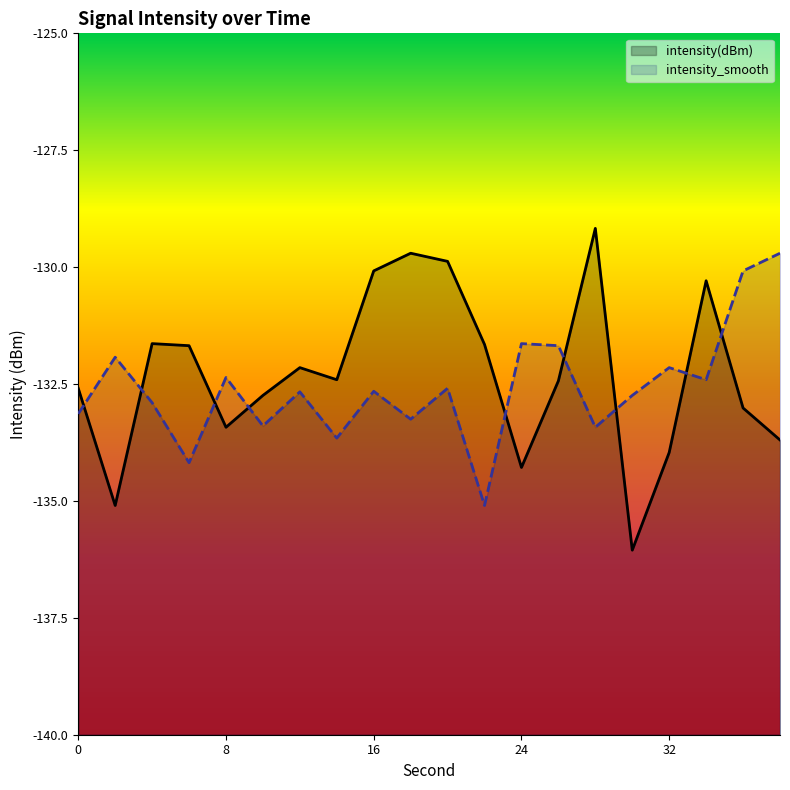

Reading left to right, transcribe all the data shown in this chart.

intensity(dBm): 0=-132.6	2=-135.1	4=-131.6	6=-131.7	8=-133.4	10=-132.7	12=-132.1	14=-132.4	16=-130.1	18=-129.7	20=-129.9	22=-131.7	24=-134.3	26=-132.4	28=-129.2	30=-136.1	32=-134.0	34=-130.3	36=-133.0	38=-133.7
intensity_smooth: 0=-133.1	2=-131.9	4=-132.9	6=-134.2	8=-132.4	10=-133.4	12=-132.7	14=-133.7	16=-132.7	18=-133.3	20=-132.6	22=-135.1	24=-131.6	26=-131.7	28=-133.4	30=-132.7	32=-132.1	34=-132.4	36=-130.1	38=-129.7